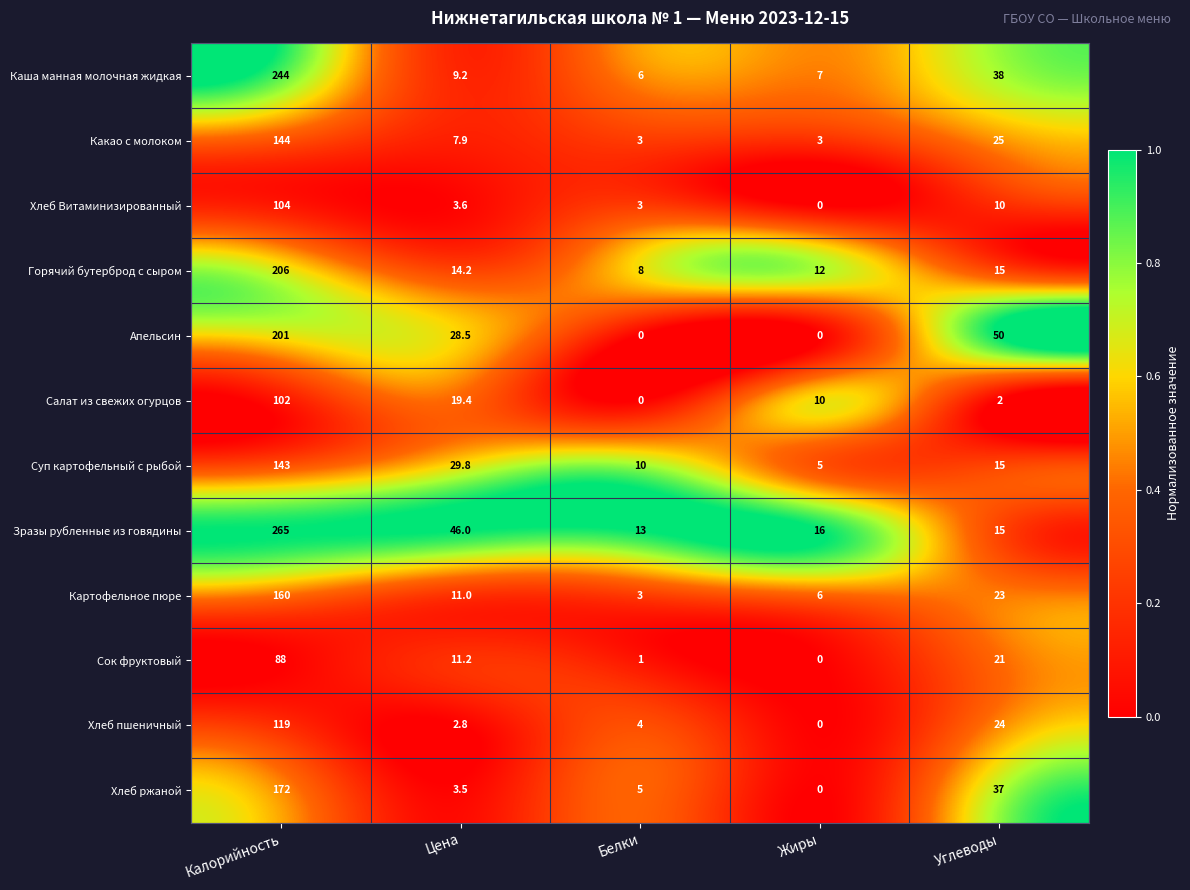

Is it true that Апельсин equals 75.9 at Углеводы?

False